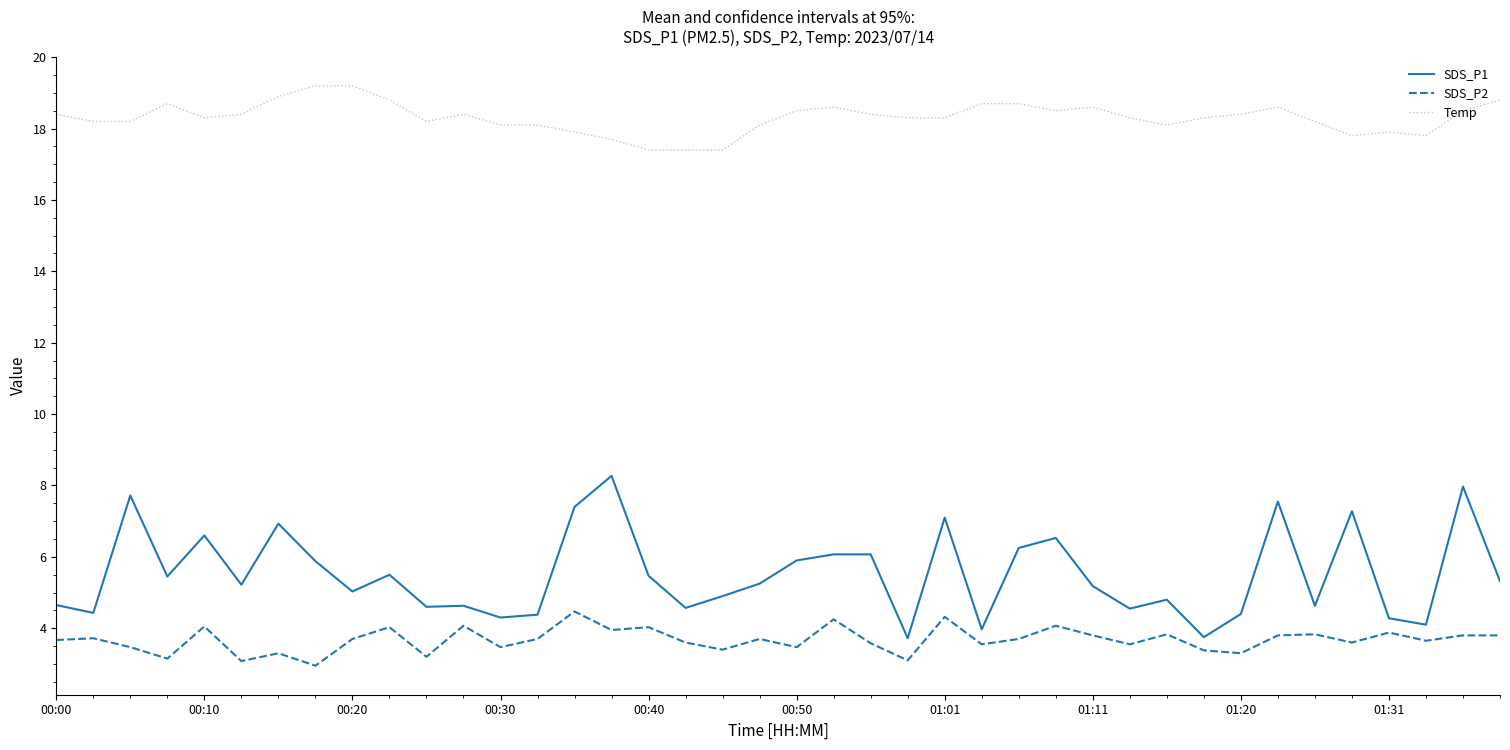

What is the lowest value of the SDS_P2 series?

3.0